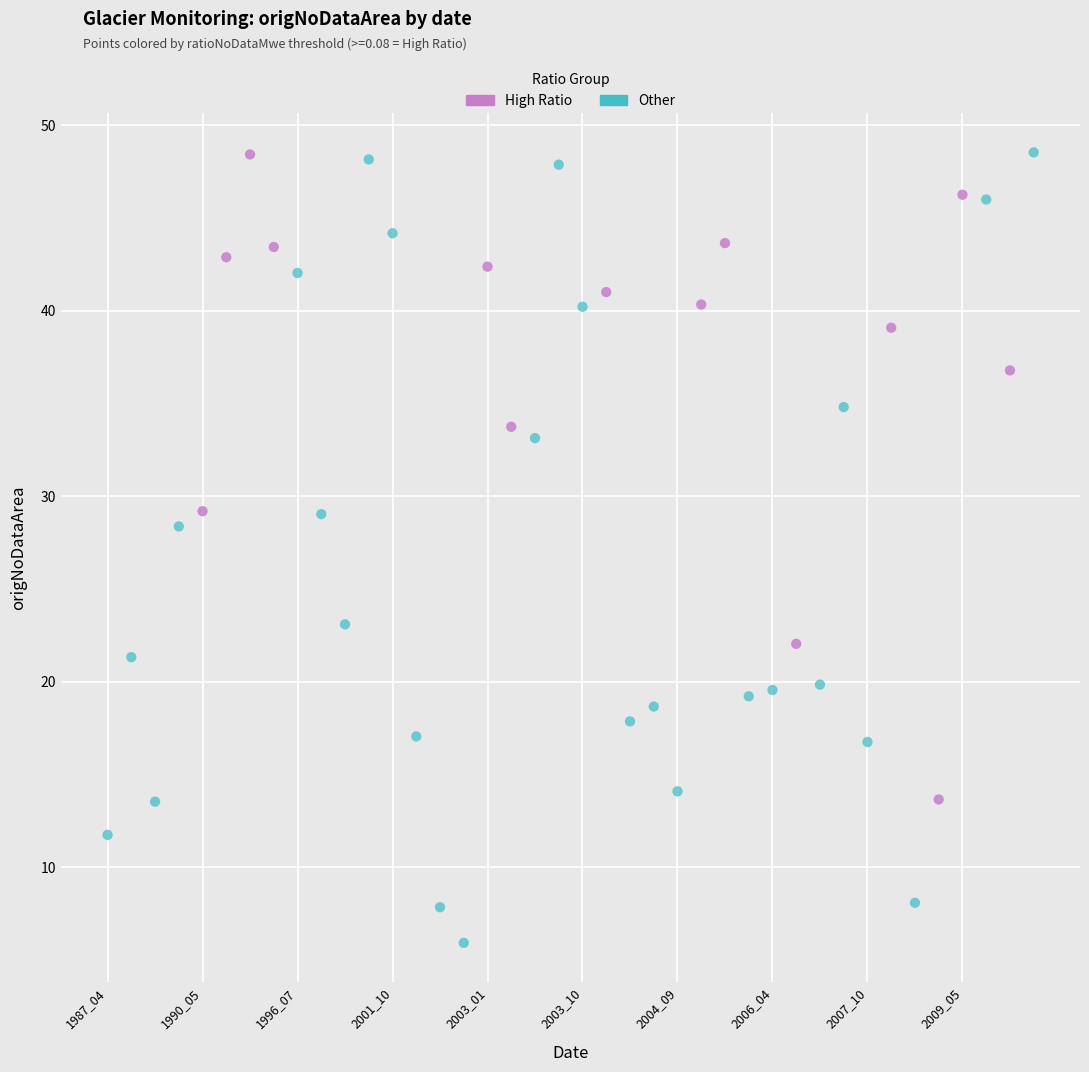

Which series contains the lowest Y value?

Other